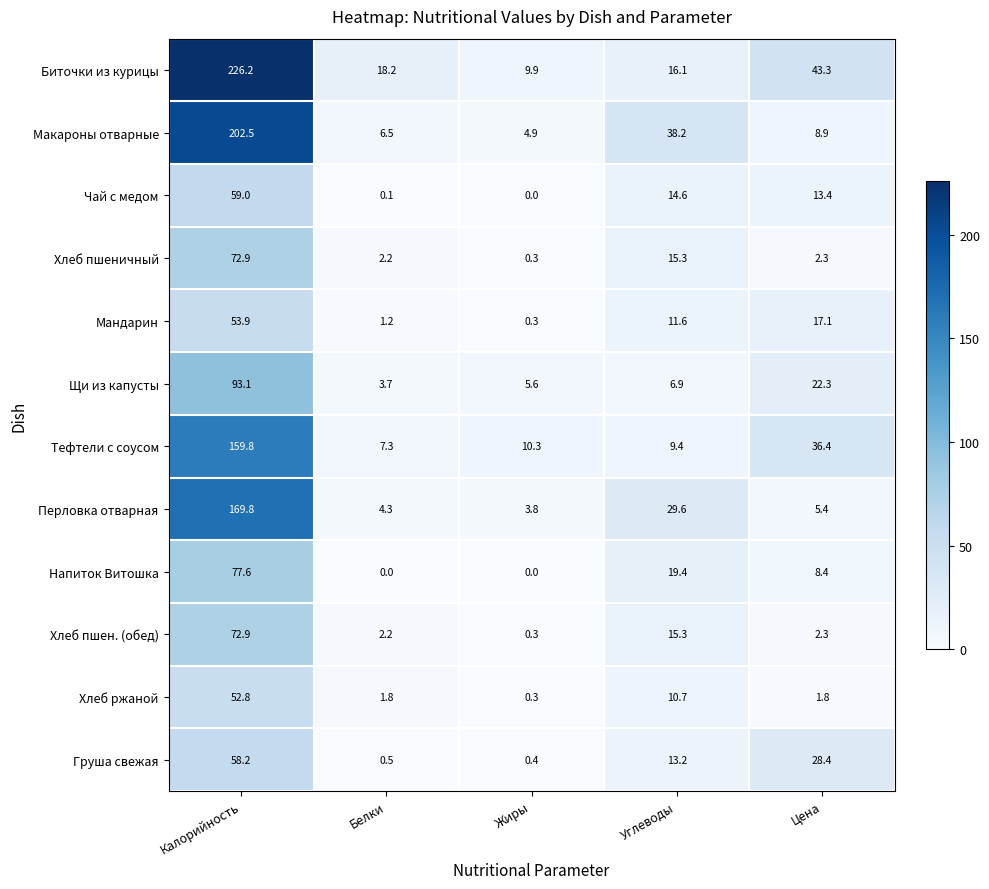

Which series has the widest spread of values?

Биточки из курицы